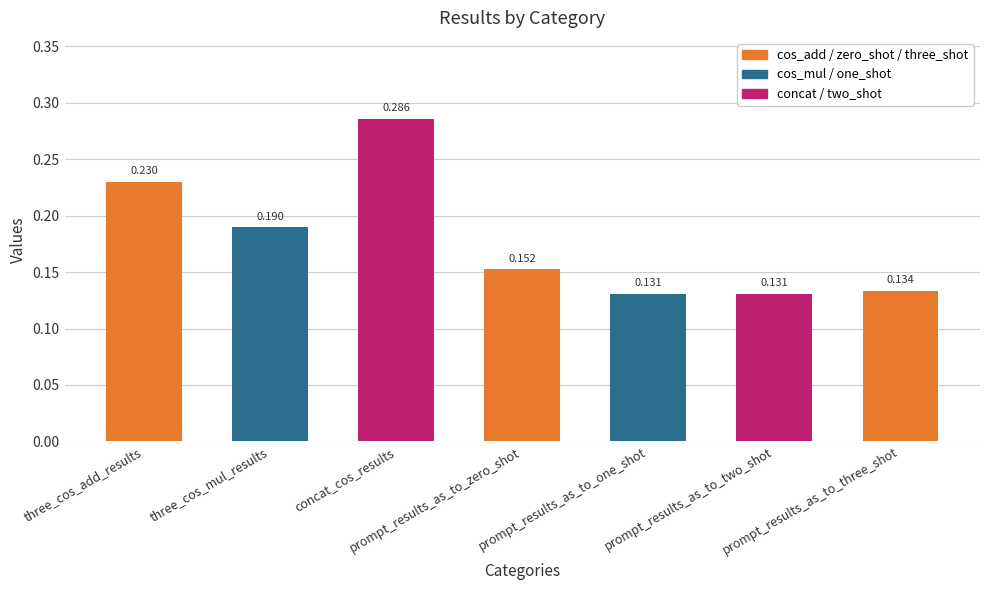

The value at prompt_results_as_to_one_shot is 0.1. True or false?

False